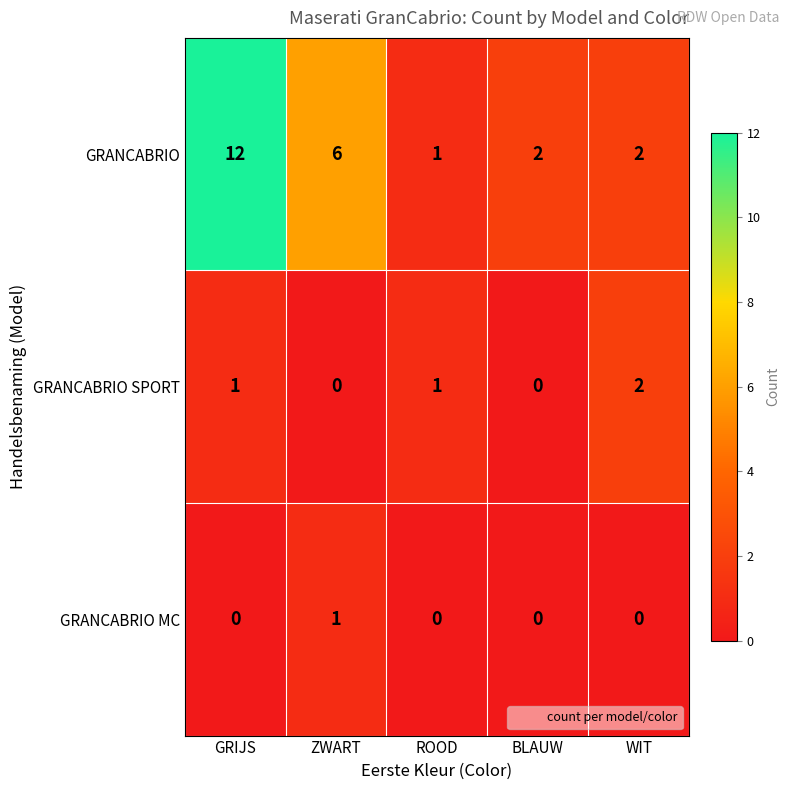

Where does the GRANCABRIO series first go above 2?

GRIJS